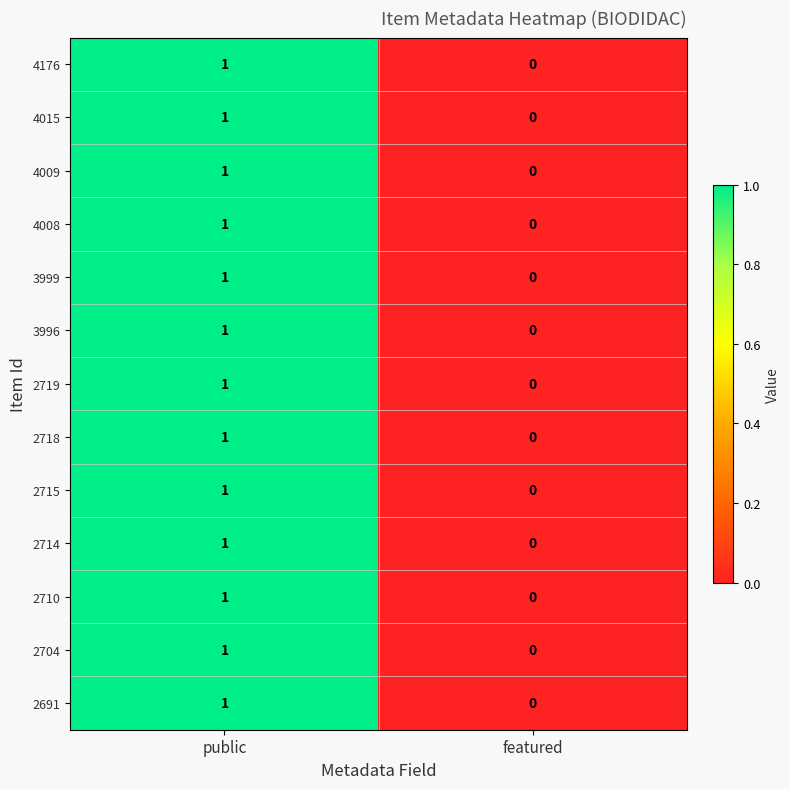

True or false: 2719 has a value of 1 at public.

True